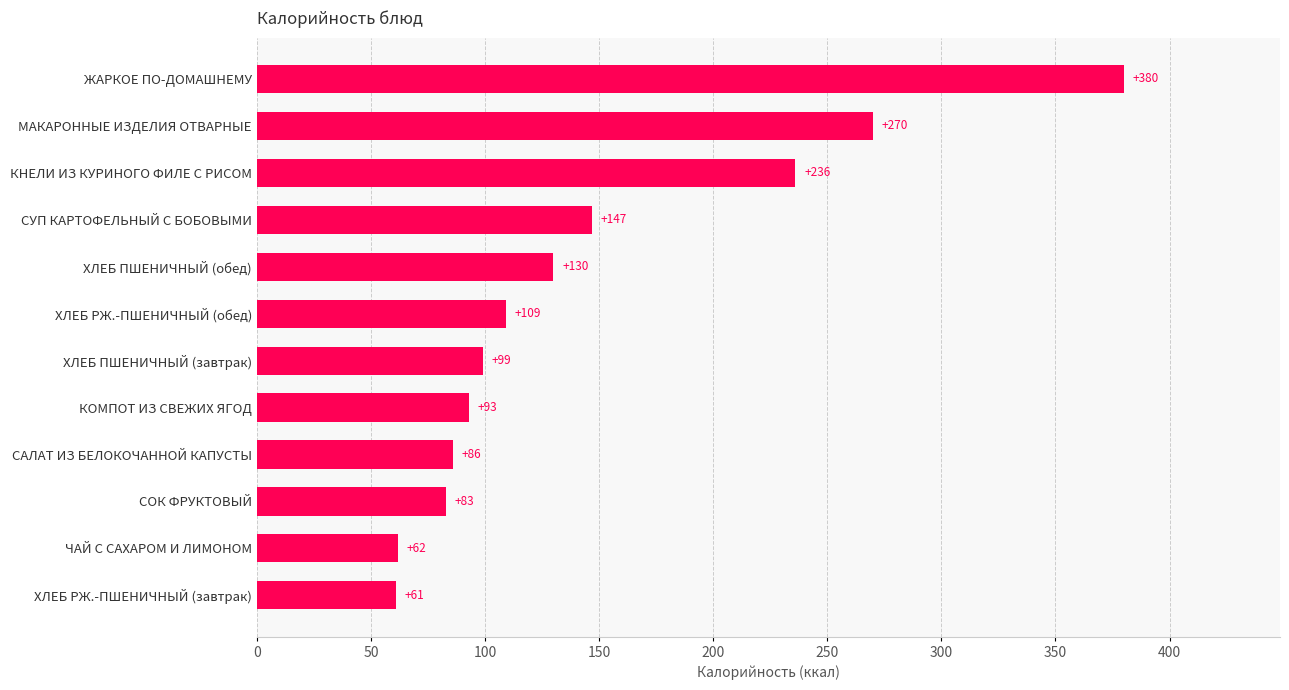

Rank the categories by value from lowest to highest.

ХЛЕБ РЖ.-ПШЕНИЧНЫЙ (завтрак), ЧАЙ С САХАРОМ И ЛИМОНОМ, СОК ФРУКТОВЫЙ, САЛАТ ИЗ БЕЛОКОЧАННОЙ КАПУСТЫ, КОМПОТ ИЗ СВЕЖИХ ЯГОД, ХЛЕБ ПШЕНИЧНЫЙ (завтрак), ХЛЕБ РЖ.-ПШЕНИЧНЫЙ (обед), ХЛЕБ ПШЕНИЧНЫЙ (обед), СУП КАРТОФЕЛЬНЫЙ С БОБОВЫМИ, КНЕЛИ ИЗ КУРИНОГО ФИЛЕ С РИСОМ, МАКАРОННЫЕ ИЗДЕЛИЯ ОТВАРНЫЕ, ЖАРКОЕ ПО-ДОМАШНЕМУ